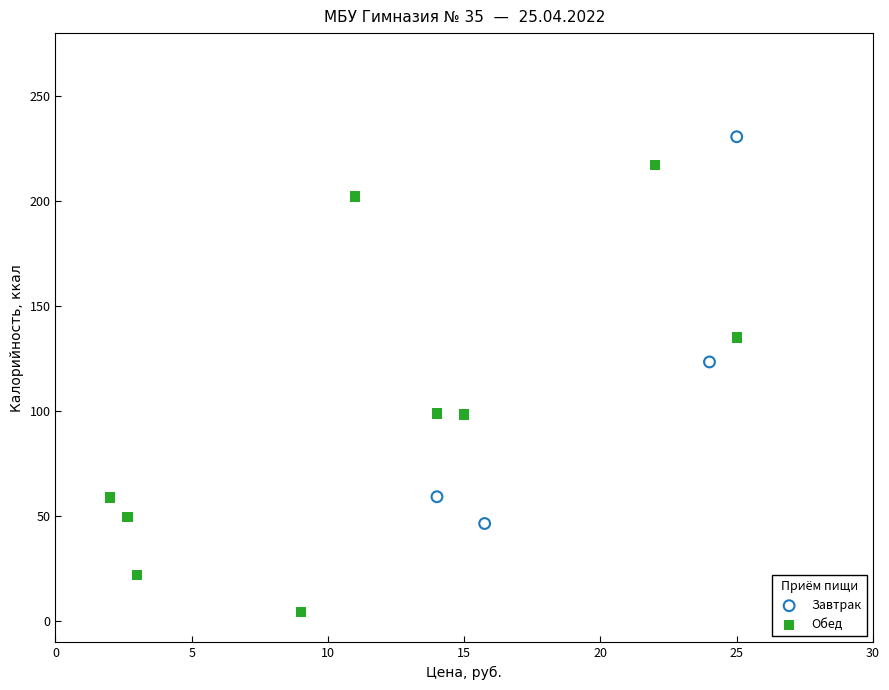

Which series has the widest spread of Y values?

Обед